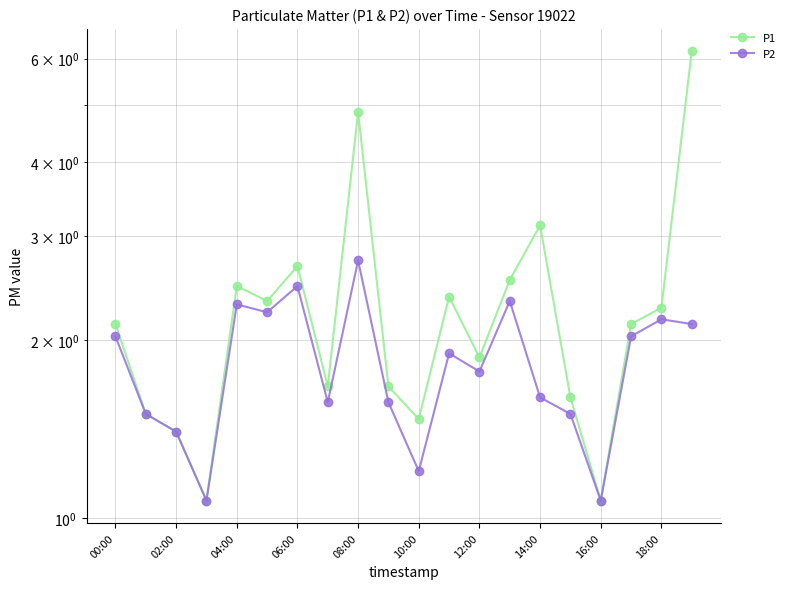

What is the average value of the P1 series?

2.3